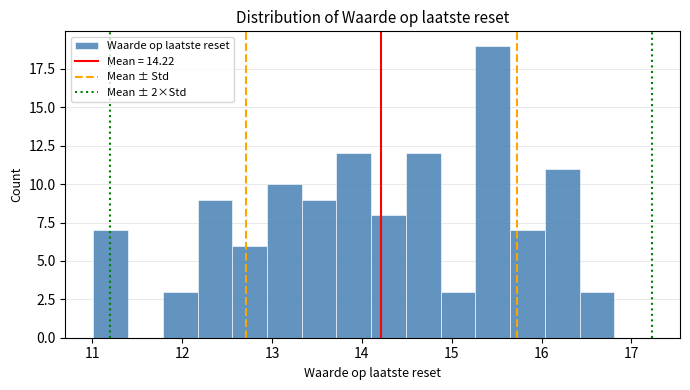

Around what value on the x-axis is the tallest bar? Give the approximate position of its centre, as read against the axis.

15.5